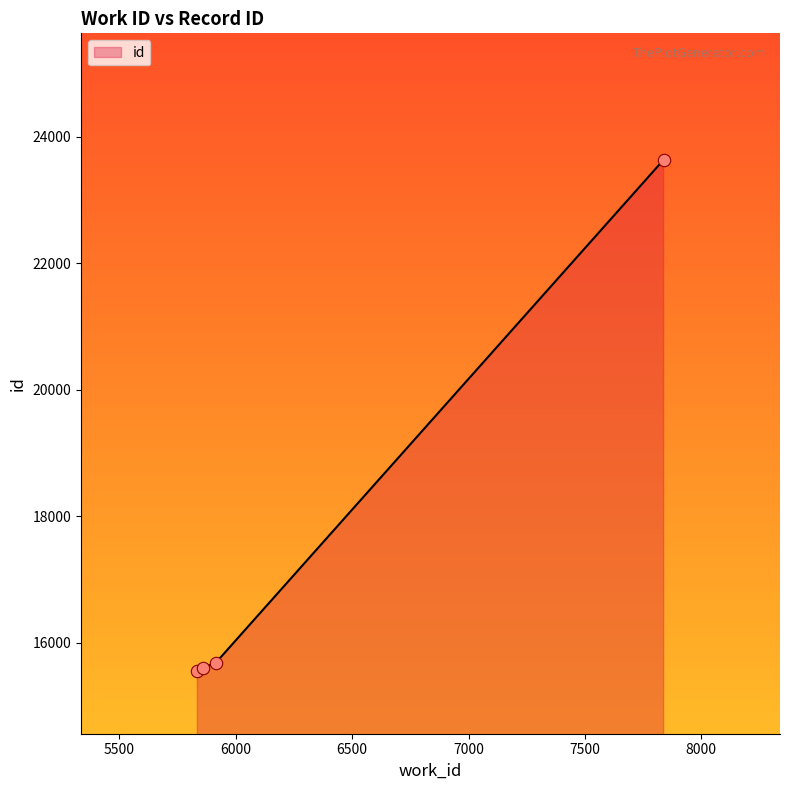

True or false: there are more than 1 points higher than both neighbors.

False